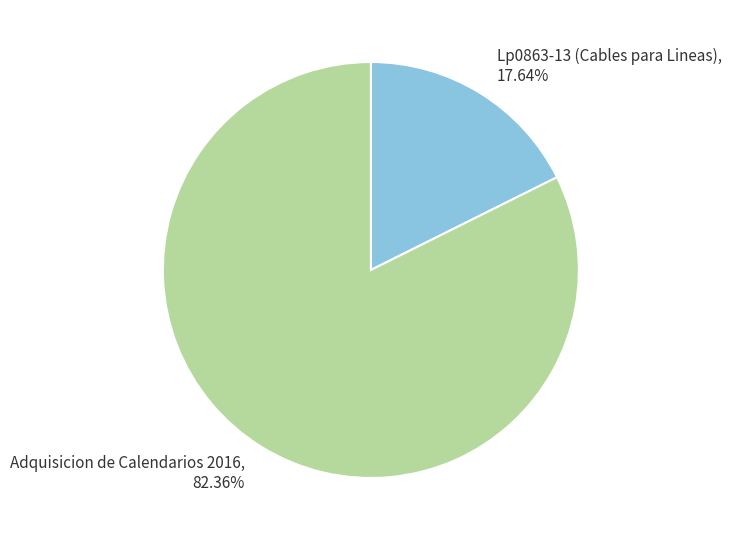

To the nearest percent, what is the difference between the largest and smallest slice percentages?

65%